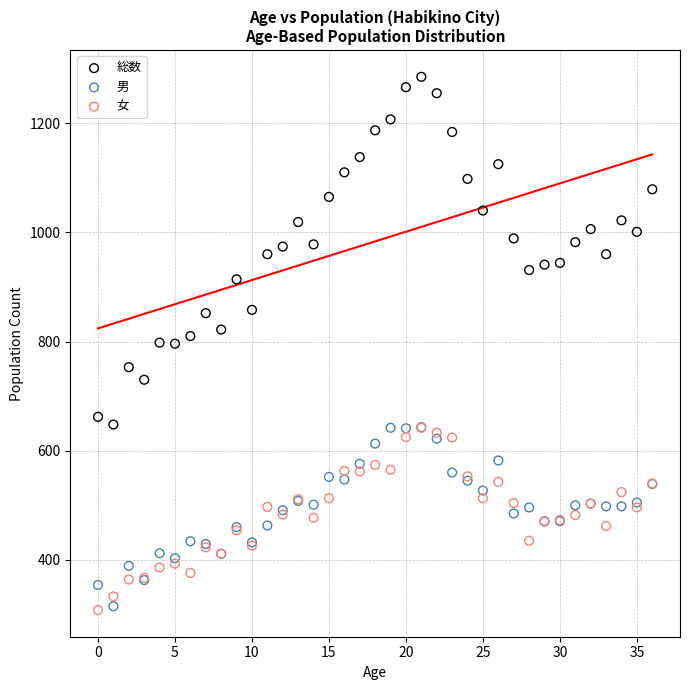

Which series has the largest Y range (max minus min)?

総数